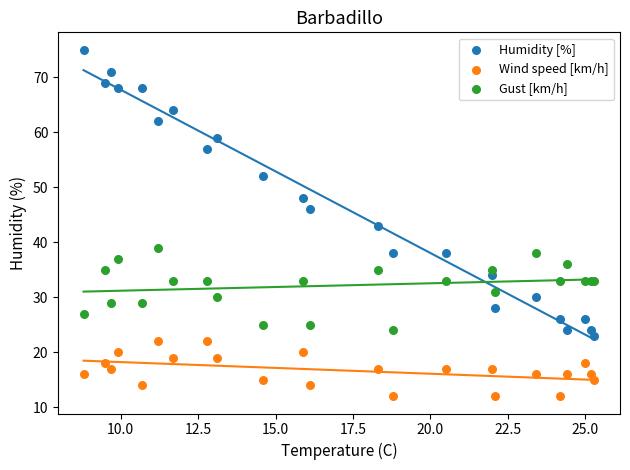

Which series reaches the maximum Y coordinate?

Humidity [%]